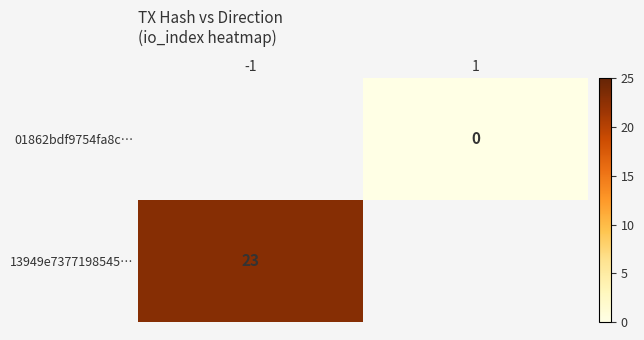

The value of 13949e7377198545… at -1 is 23. True or false?

True